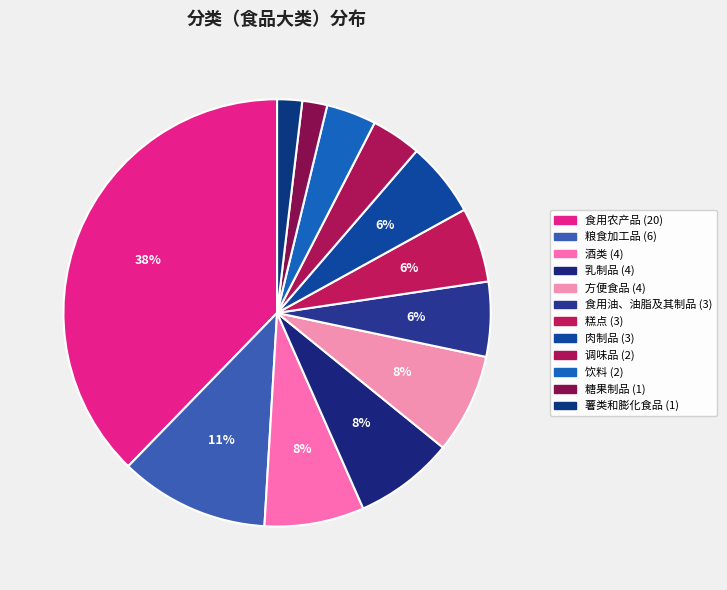

Which slice is the largest?

食用农产品